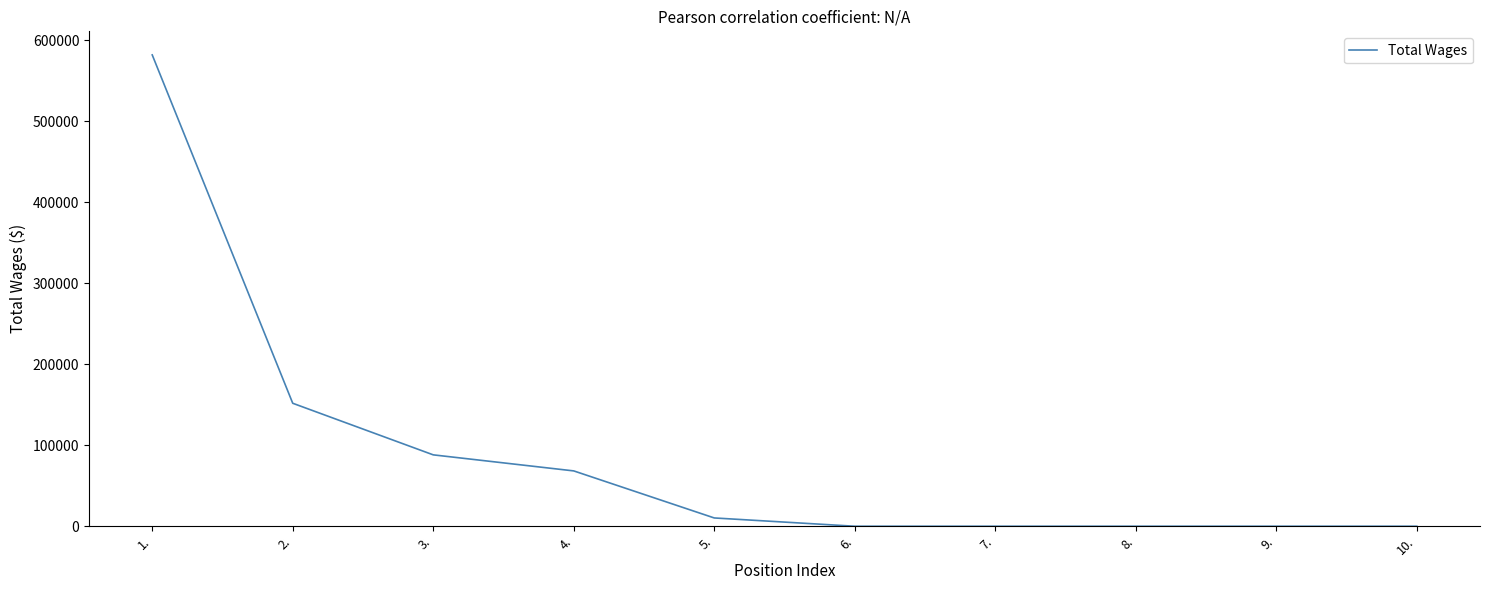

What is the difference between the maximum and minimum values?

581836